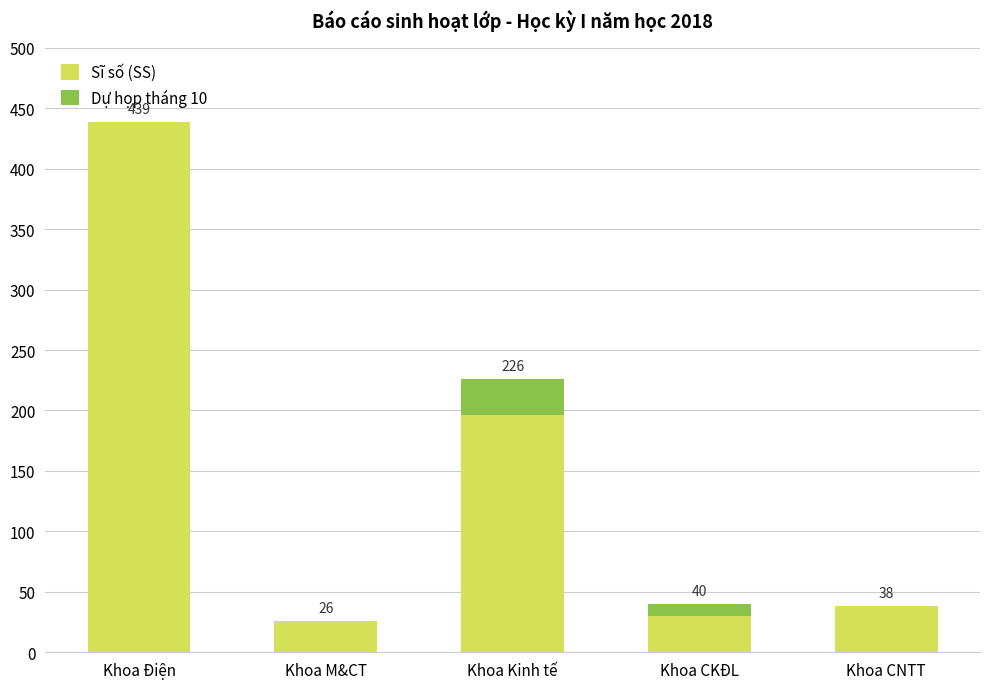

What is the sum of all Sĩ số (SS) values?

729